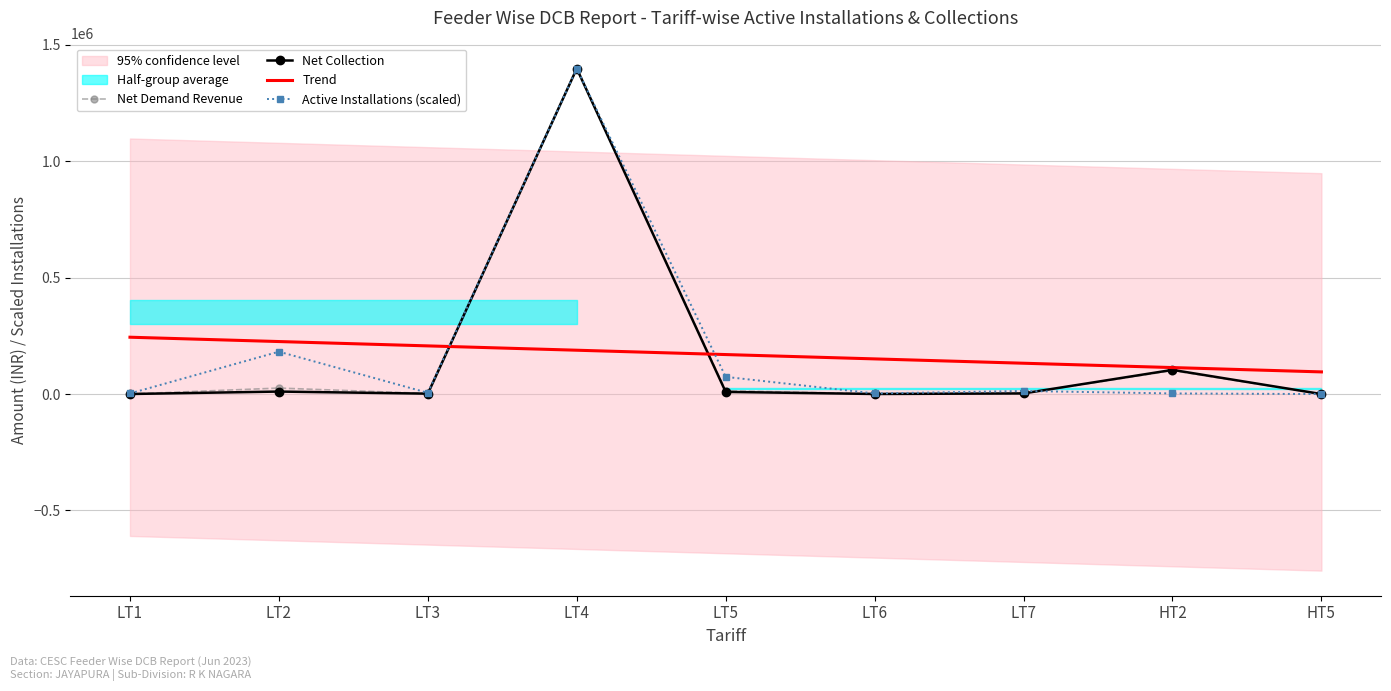

True or false: Active Installations (scaled) has more than 2 interior local peaks.

True